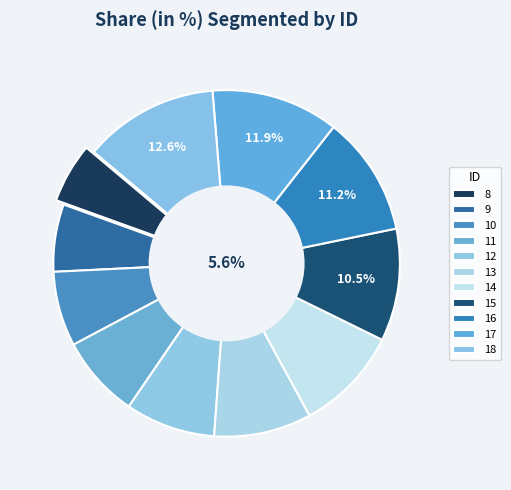

To the nearest percent, what portion does 9 represent?

6%